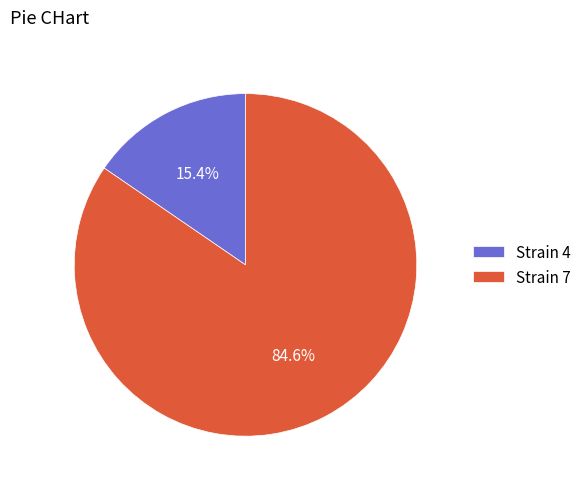

Does any single category account for the majority?

Yes